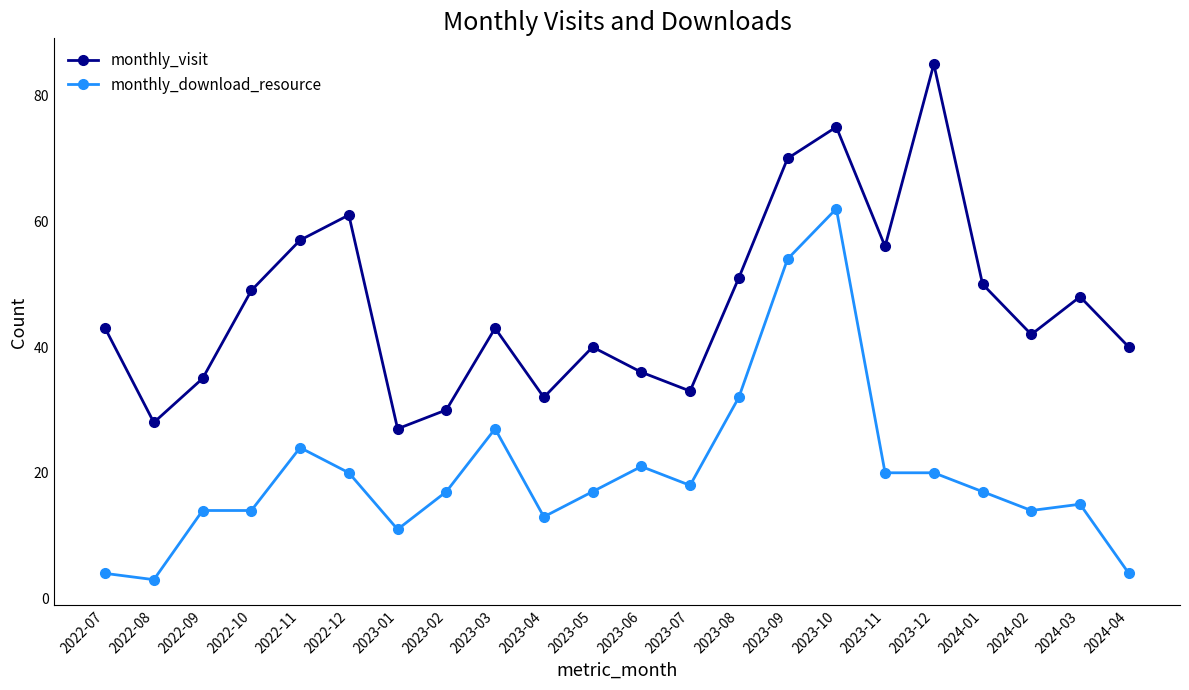

Where does the monthly_download_resource series first go above 17?

2022-11